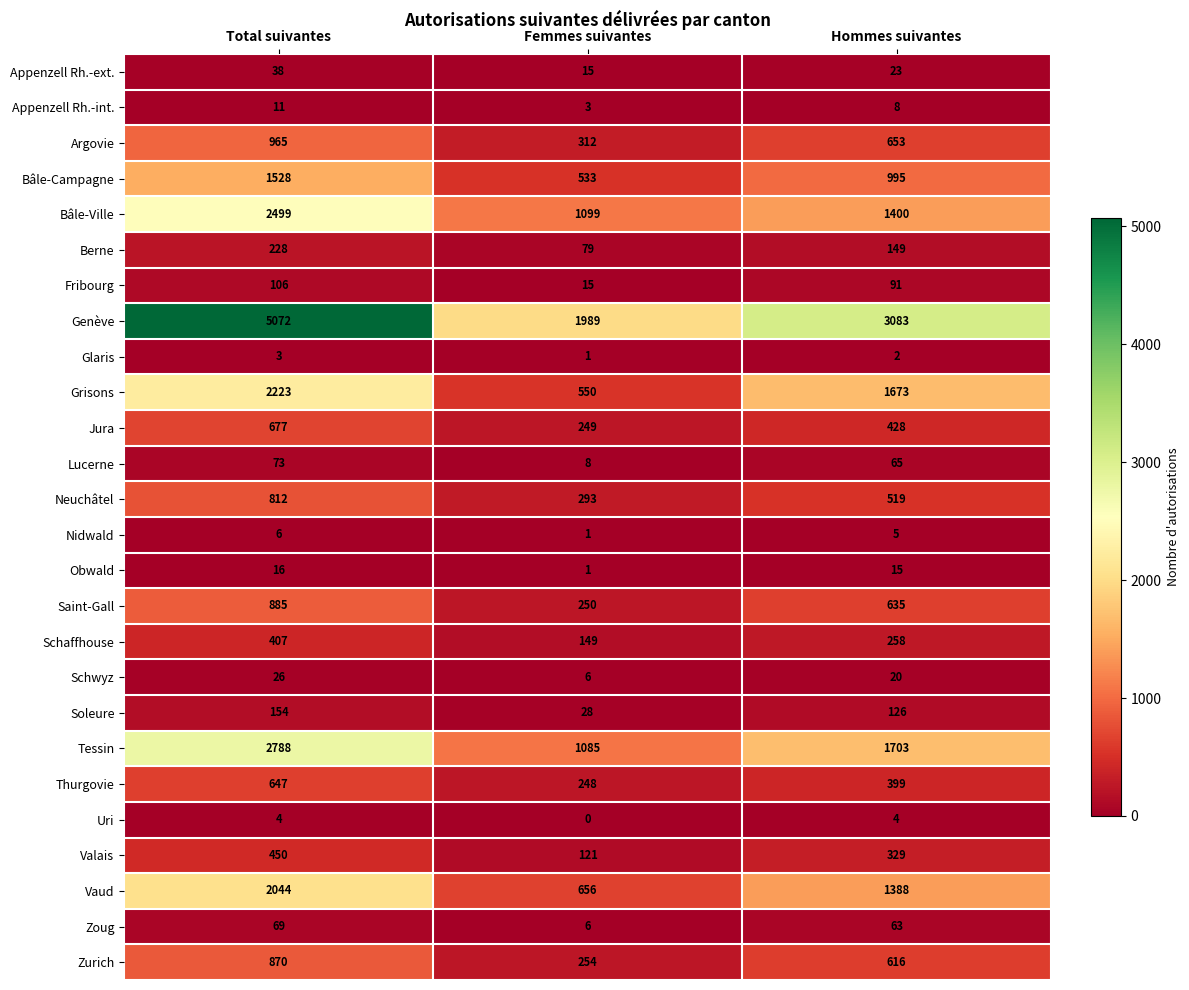

What is the maximum value for Soleure?

154